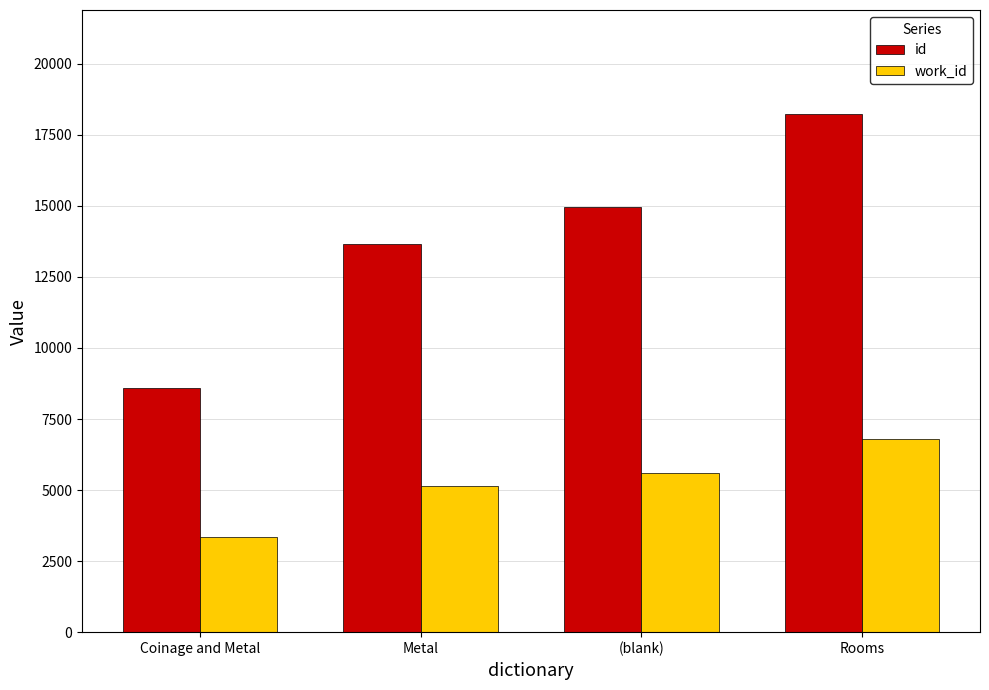

True or false: id has a value of 13659 at Metal.

True